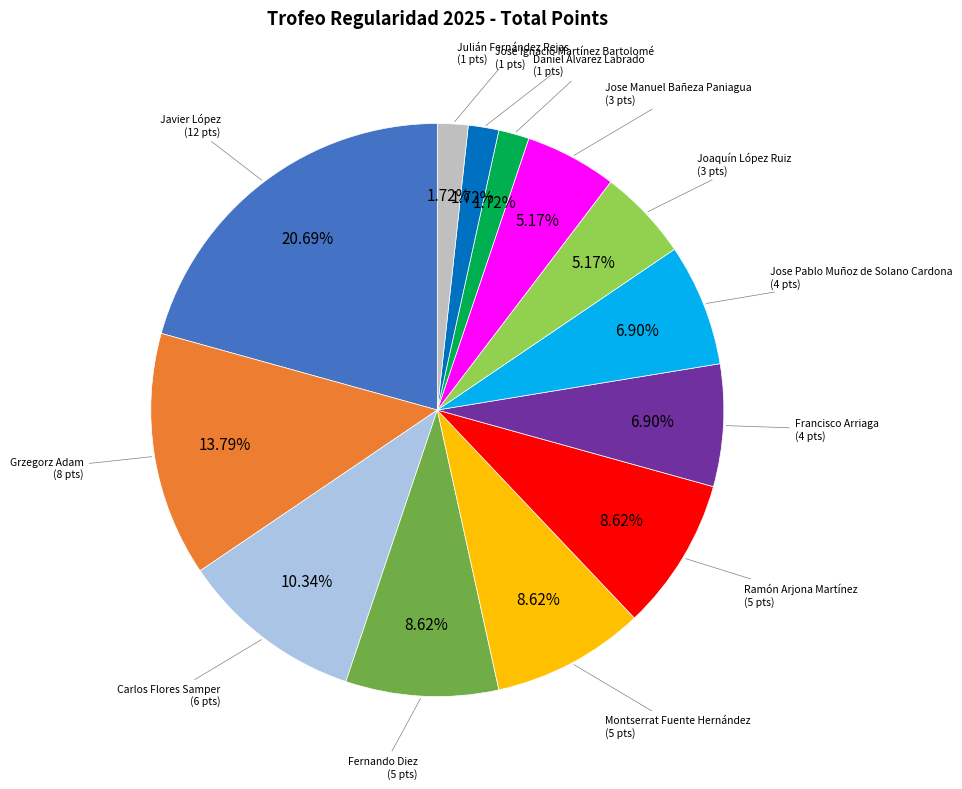

Count the number of slices in the pie.

13